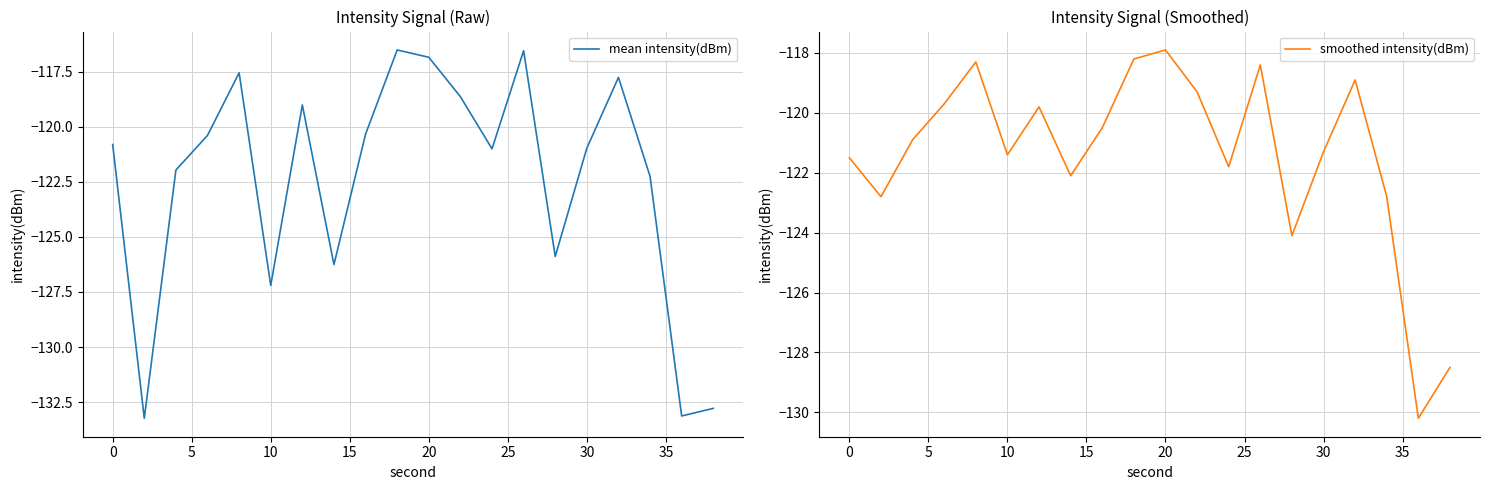

What is the maximum value for smoothed intensity(dBm)?

-117.9